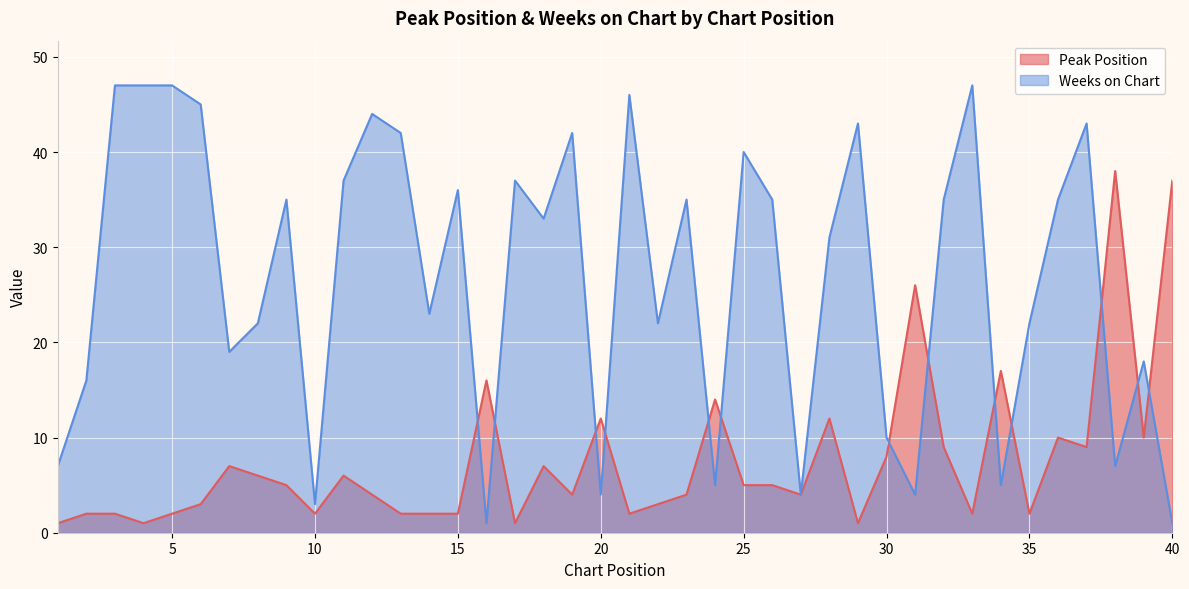

Reading left to right, transcribe all the data shown in this chart.

Peak Position: 1	2	2	1	2	3	7	6	5	2	6	4	2	2	2	16	1	7	4	12	2	3	4	14	5	5	4	12	1	8	26	9	2	17	2	10	9	38	10	37
Weeks on Chart: 7	16	47	47	47	45	19	22	35	3	37	44	42	23	36	1	37	33	42	4	46	22	35	5	40	35	4	31	43	10	4	35	47	5	22	35	43	7	18	1